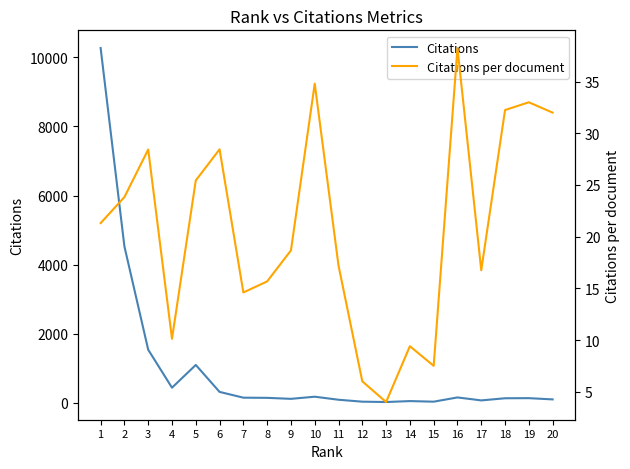

At how many categories does at least one series exceed 2394?

2